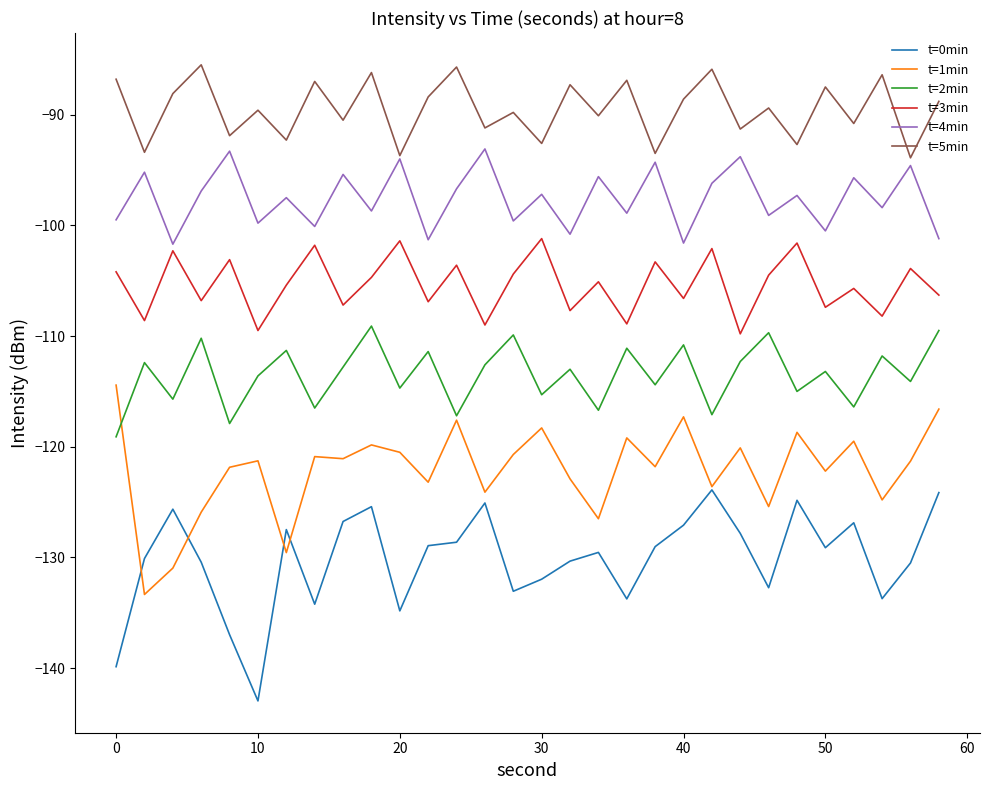

How many lines are shown in the chart?

6